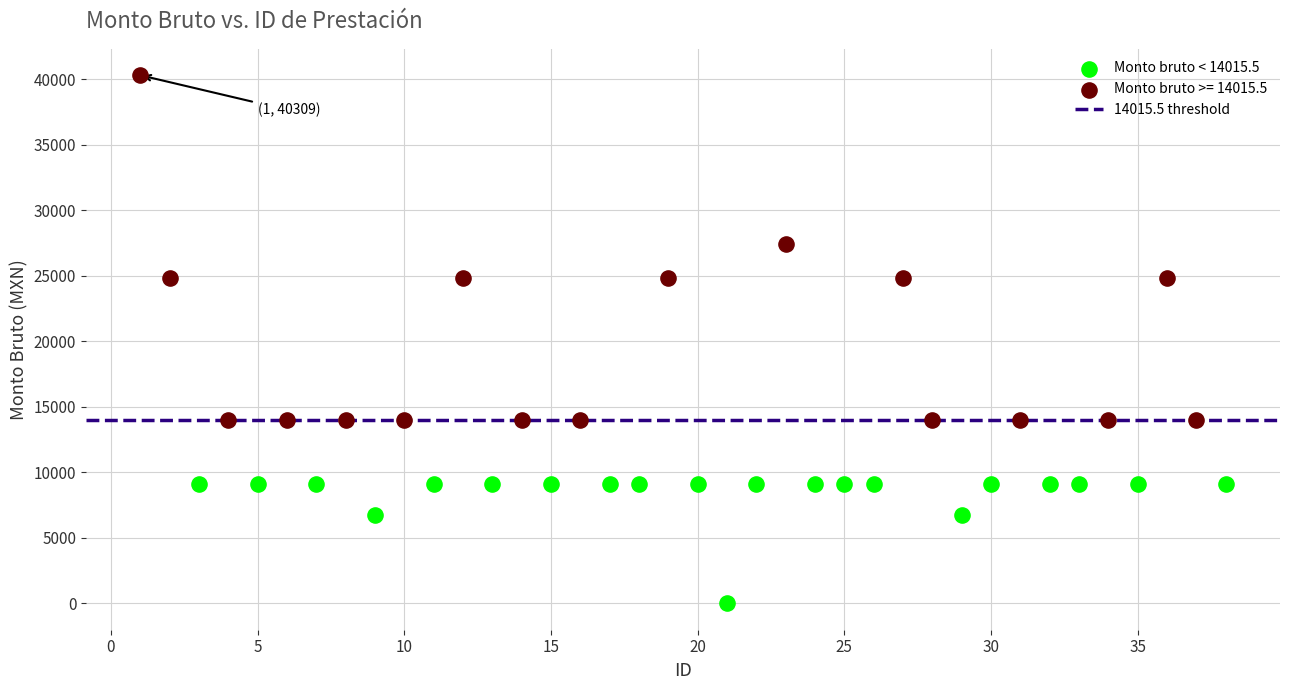

Which series contains the lowest Y value?

Monto bruto < 14015.5